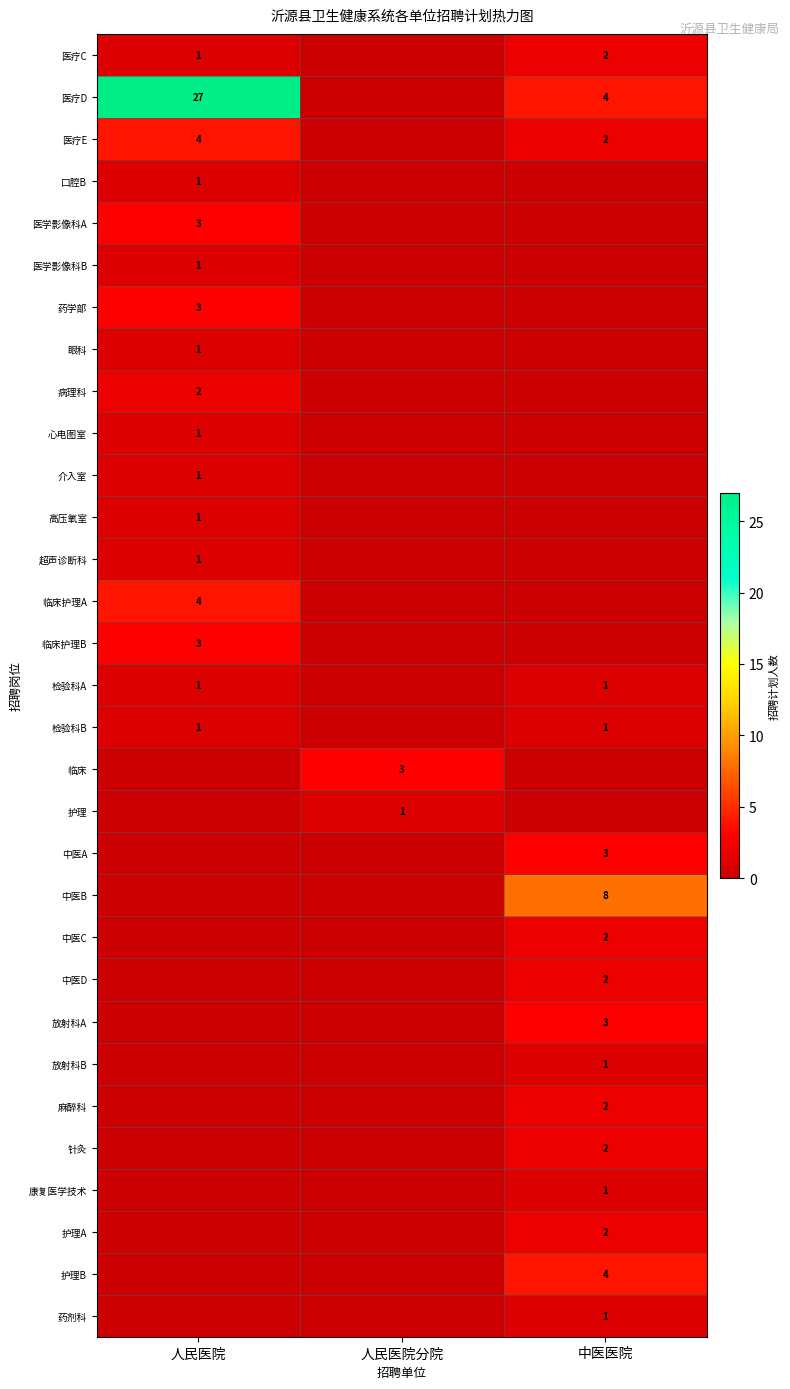

Is it true that 中医B equals 12 at 中医医院?

False